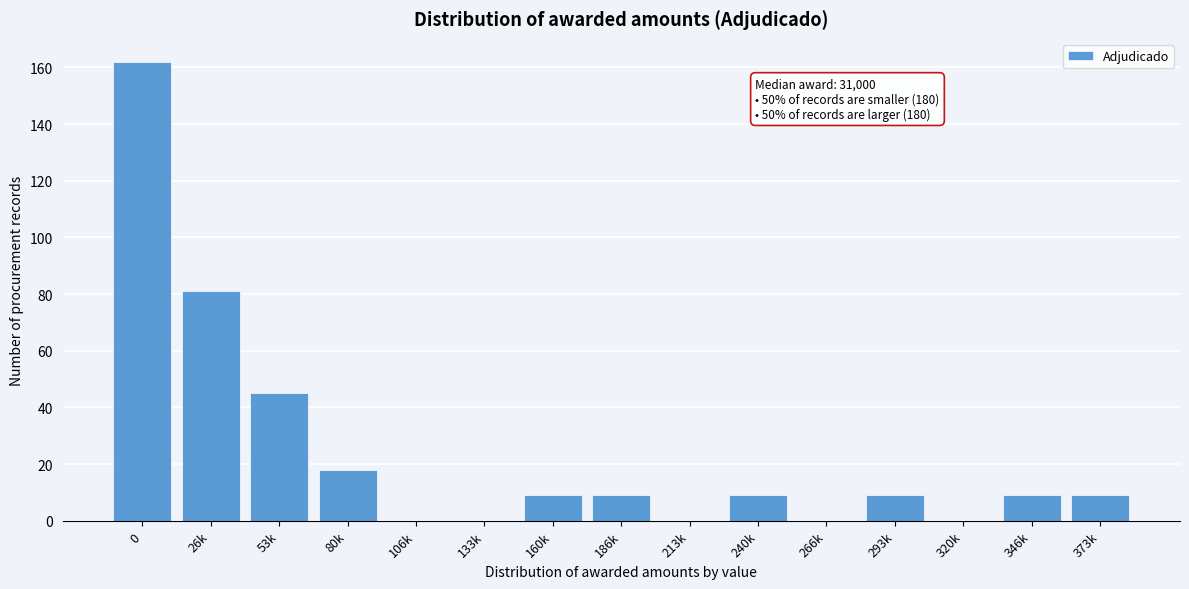

Reading left to right, what are all the values shown in this chart?

0=162	26k=81	53k=45	80k=18	106k=0	133k=0	160k=9	186k=9	213k=0	240k=9	266k=0	293k=9	320k=0	346k=9	373k=9